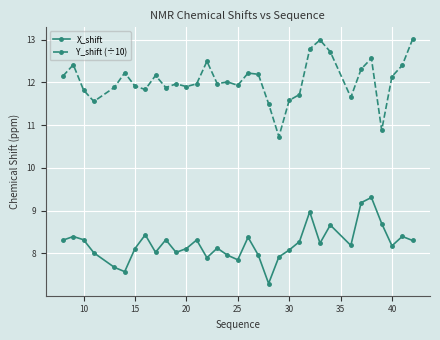

How many lines are shown in the chart?

2